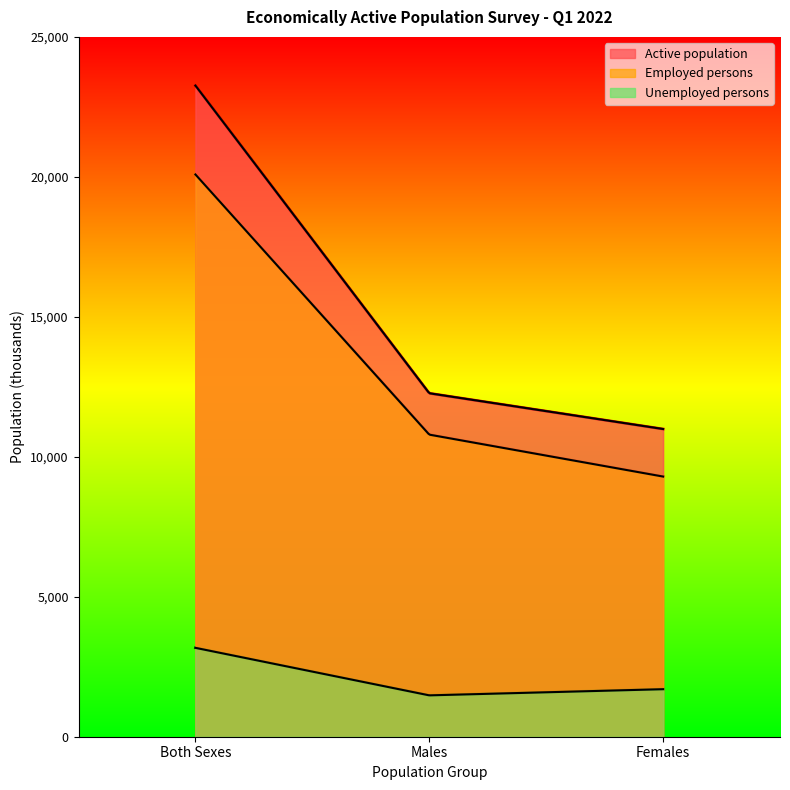

The Unemployed persons series shows 2908.4 at Females. True or false?

False